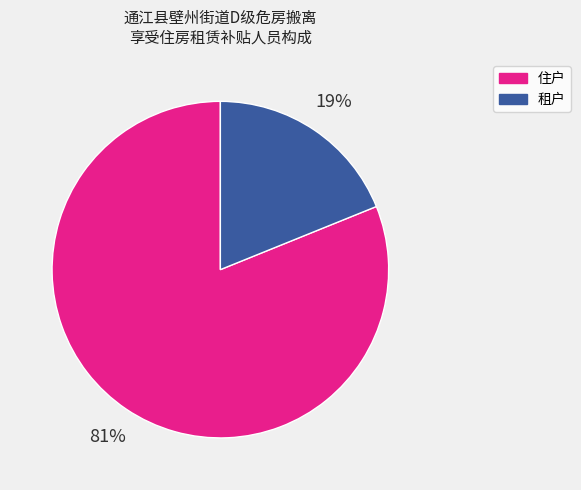

How many segments does this pie chart have?

2